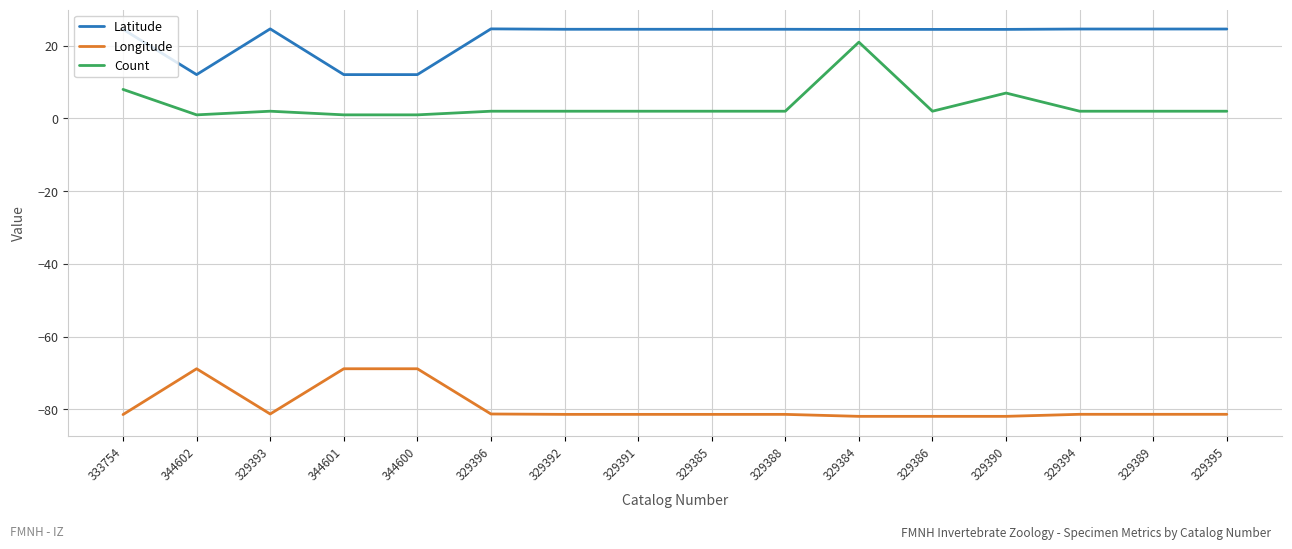

Is the value of Longitude at 329392 greater than the value of Count at 329392?

No